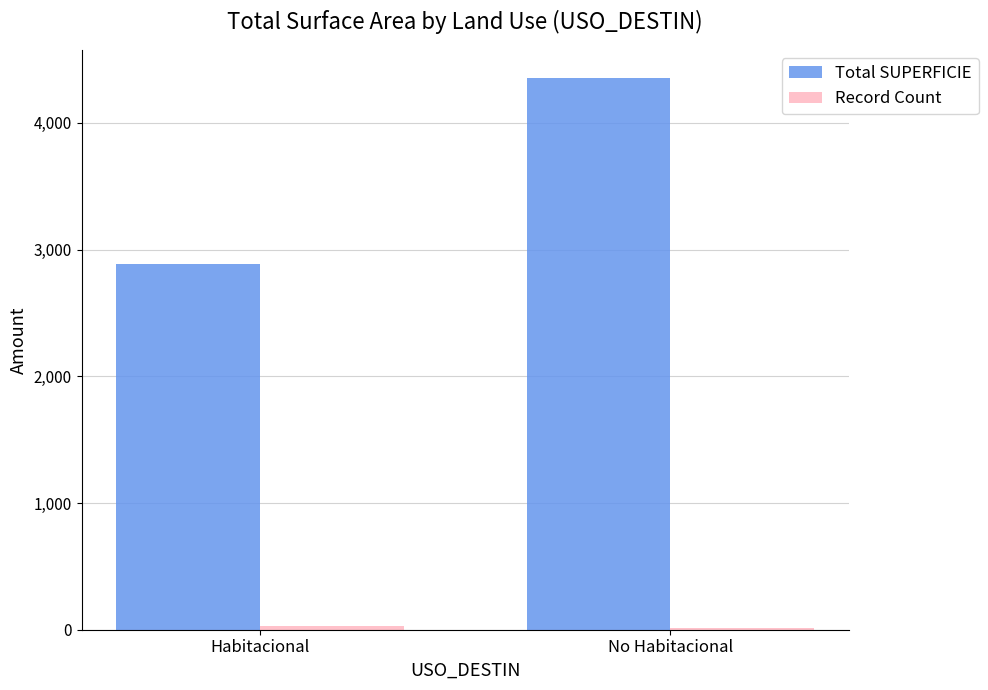

Which series has the largest total across all categories?

Total SUPERFICIE